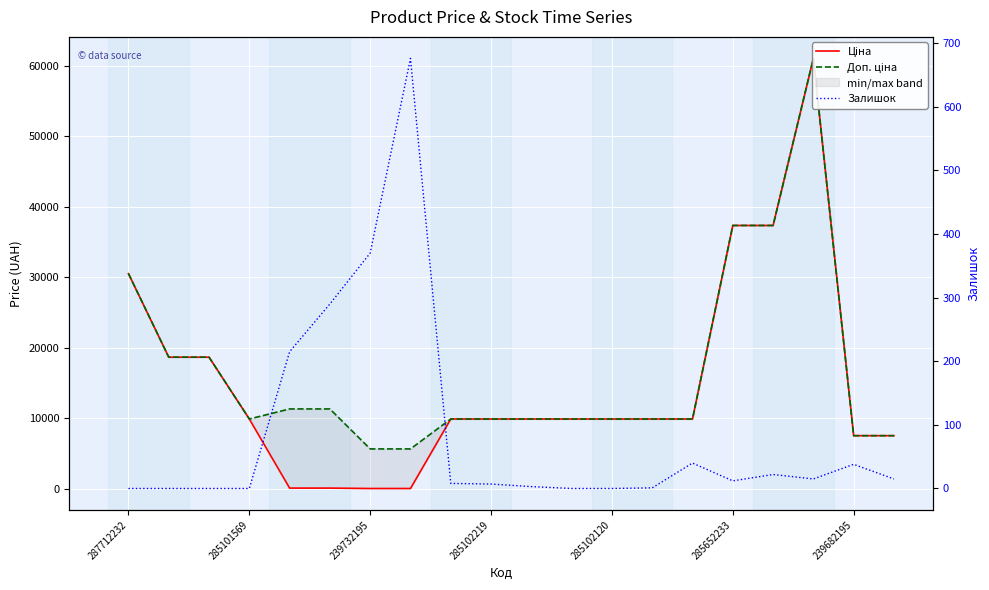

List the series in order of their peak value, lowest first.

Залишок, Ціна, Доп. ціна